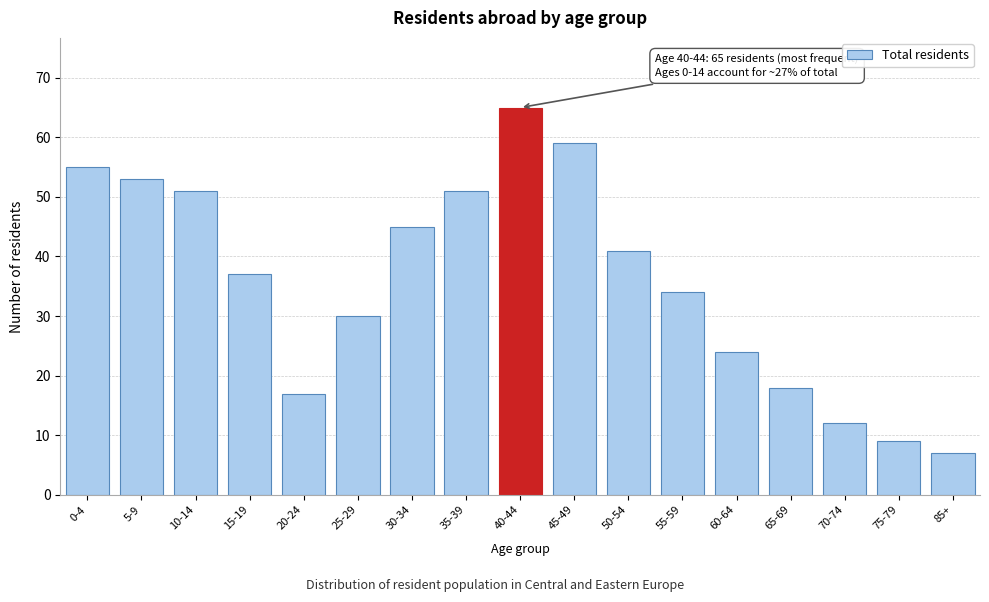

Reading right to left, extract all data points from this chart.

85+=7	75-79=9	70-74=12	65-69=18	60-64=24	55-59=34	50-54=41	45-49=59	40-44=65	35-39=51	30-34=45	25-29=30	20-24=17	15-19=37	10-14=51	5-9=53	0-4=55